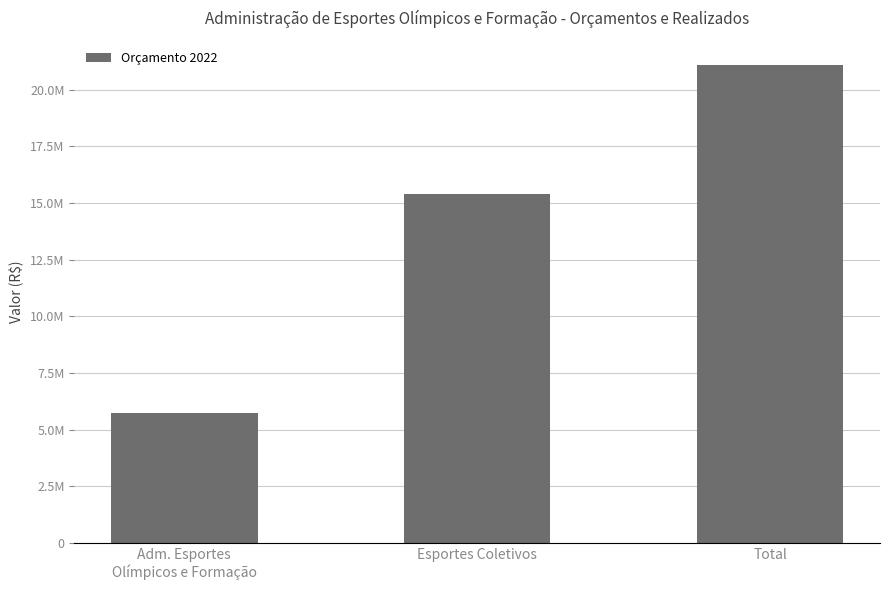

Does the chart contain any negative values?

No